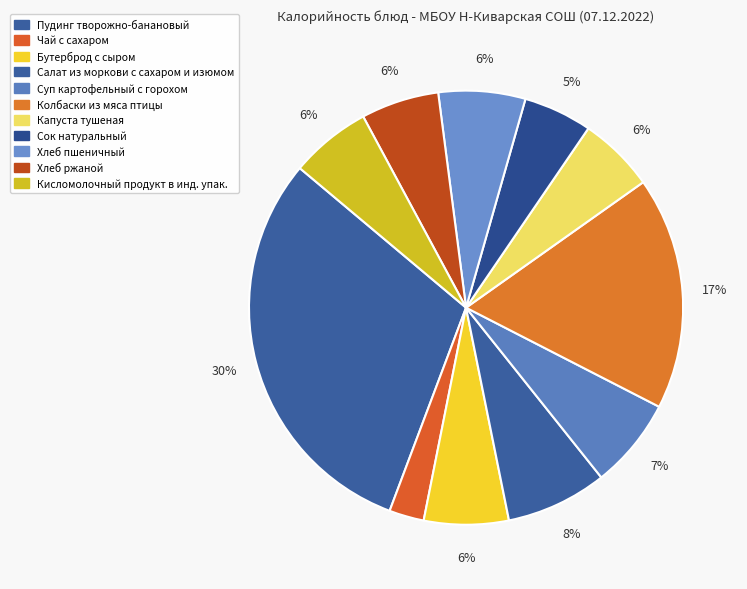

True or false: Пудинг творожно-банановый accounts for 30% of the total.

True